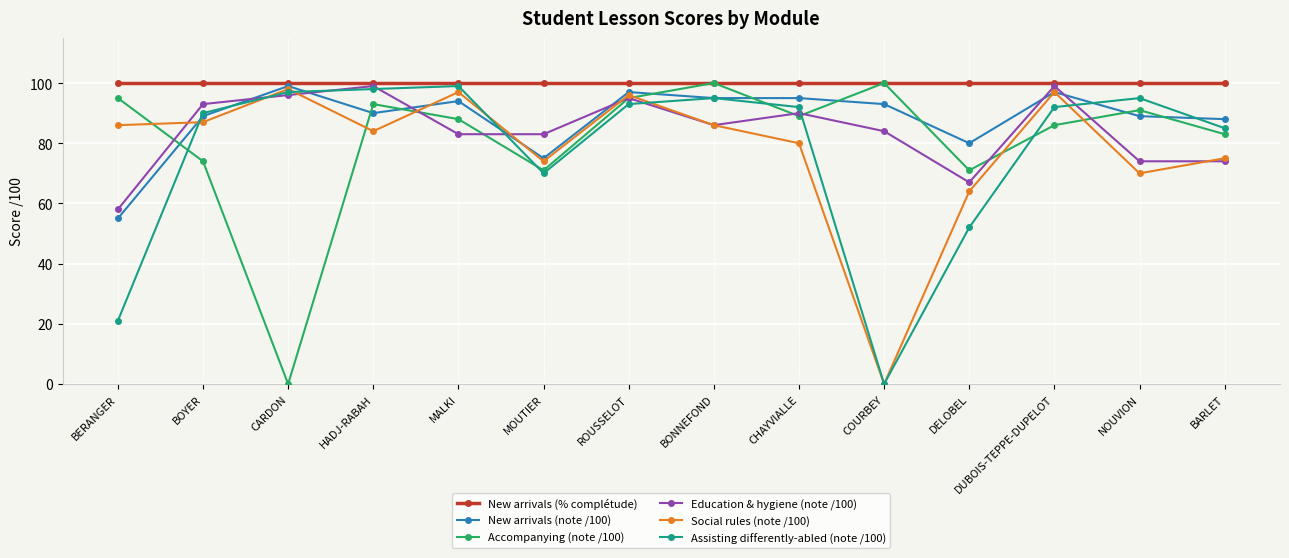

The Accompanying (note /100) series shows 141 at BERANGER. True or false?

False